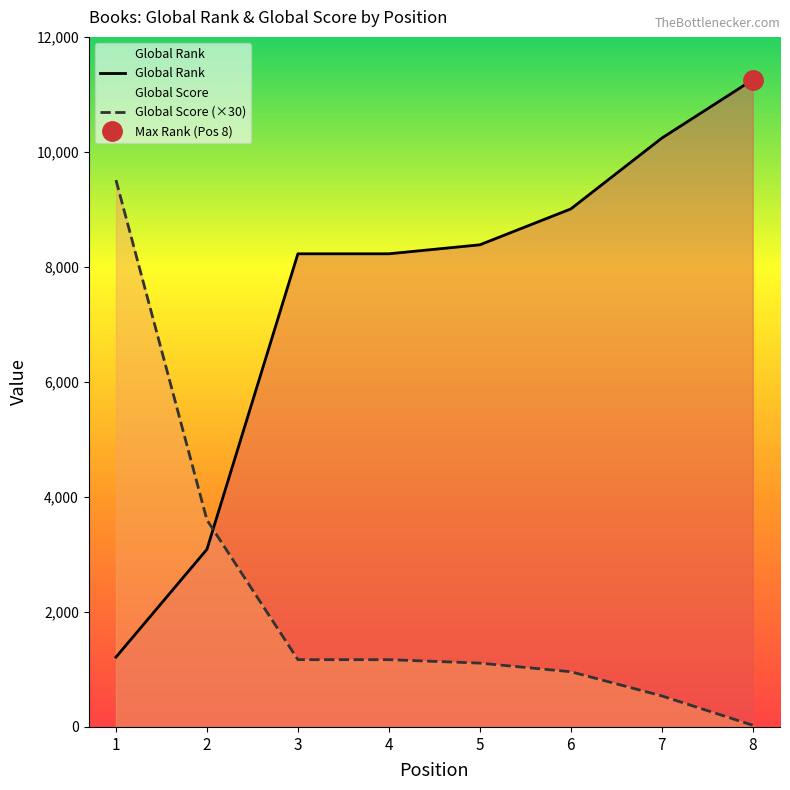

What is the maximum value shown in the chart?

11254